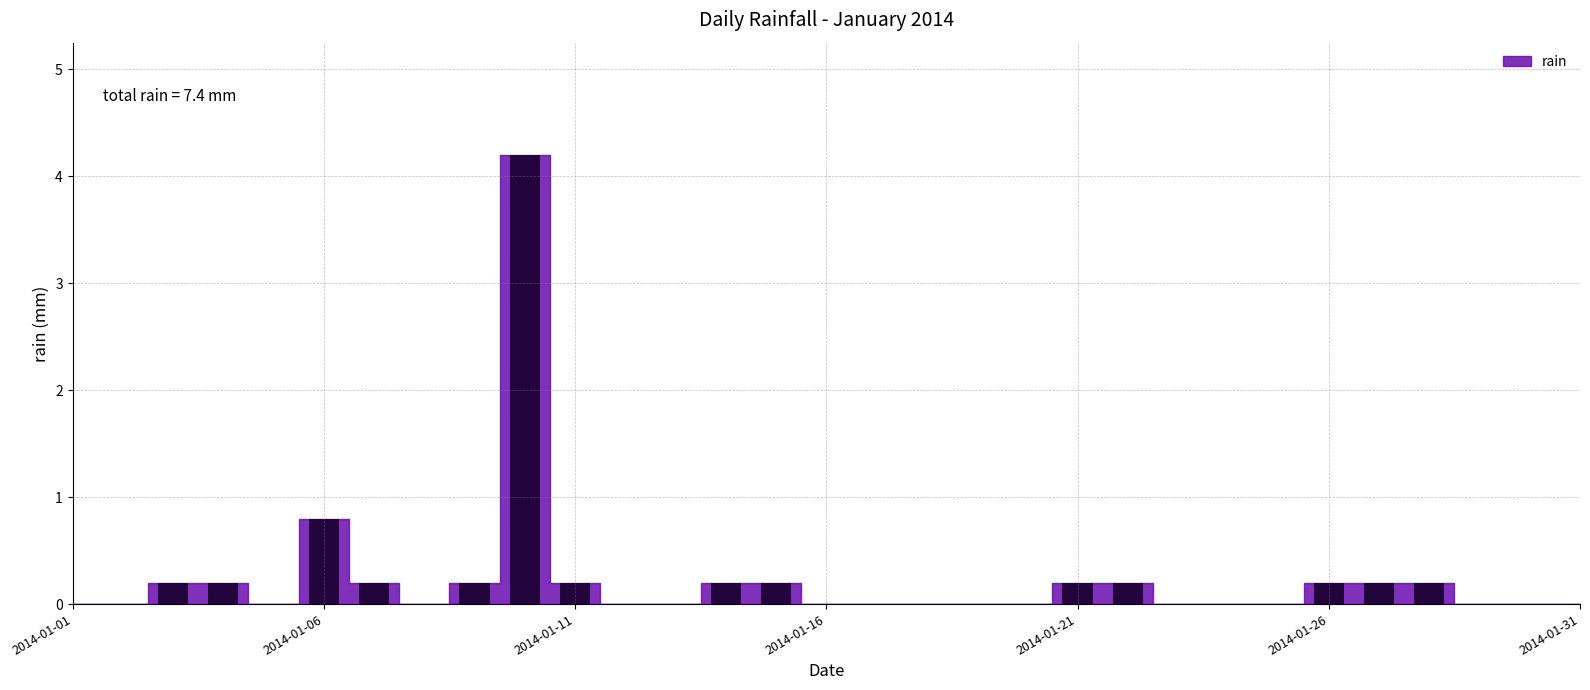

What is the maximum value shown in the chart?

4.2